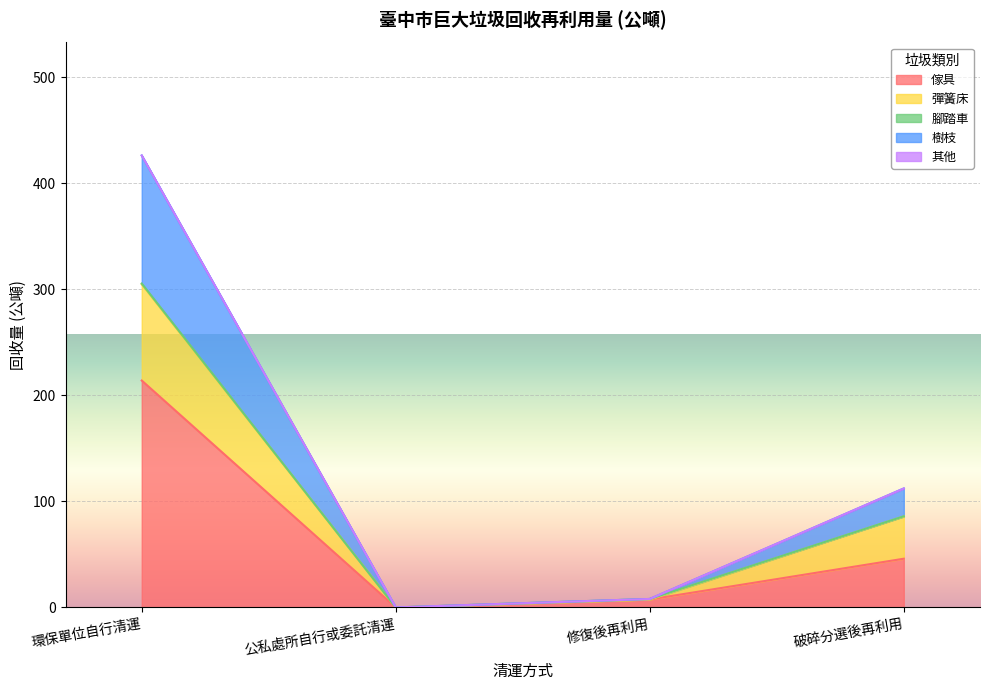

What is the highest value of the 傢具 series?

214.0